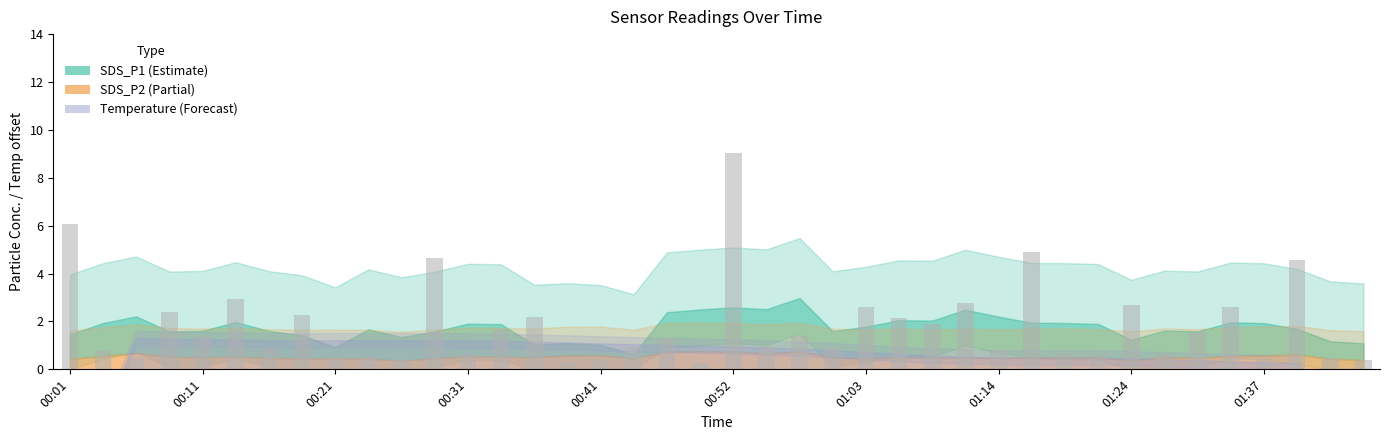

What is the average value?

1.8